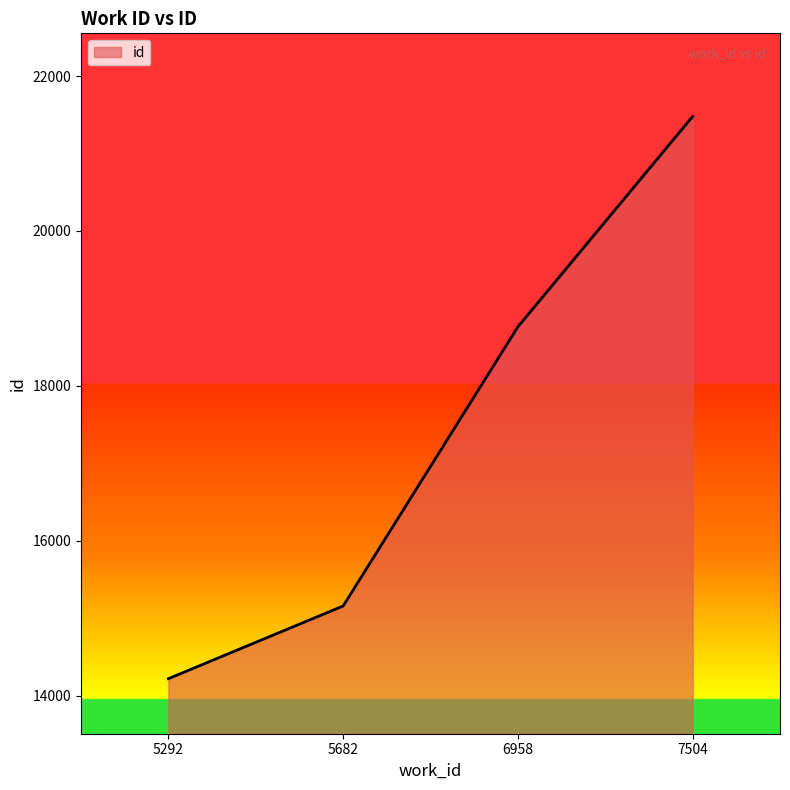

What is the difference between the maximum and minimum values?

7261